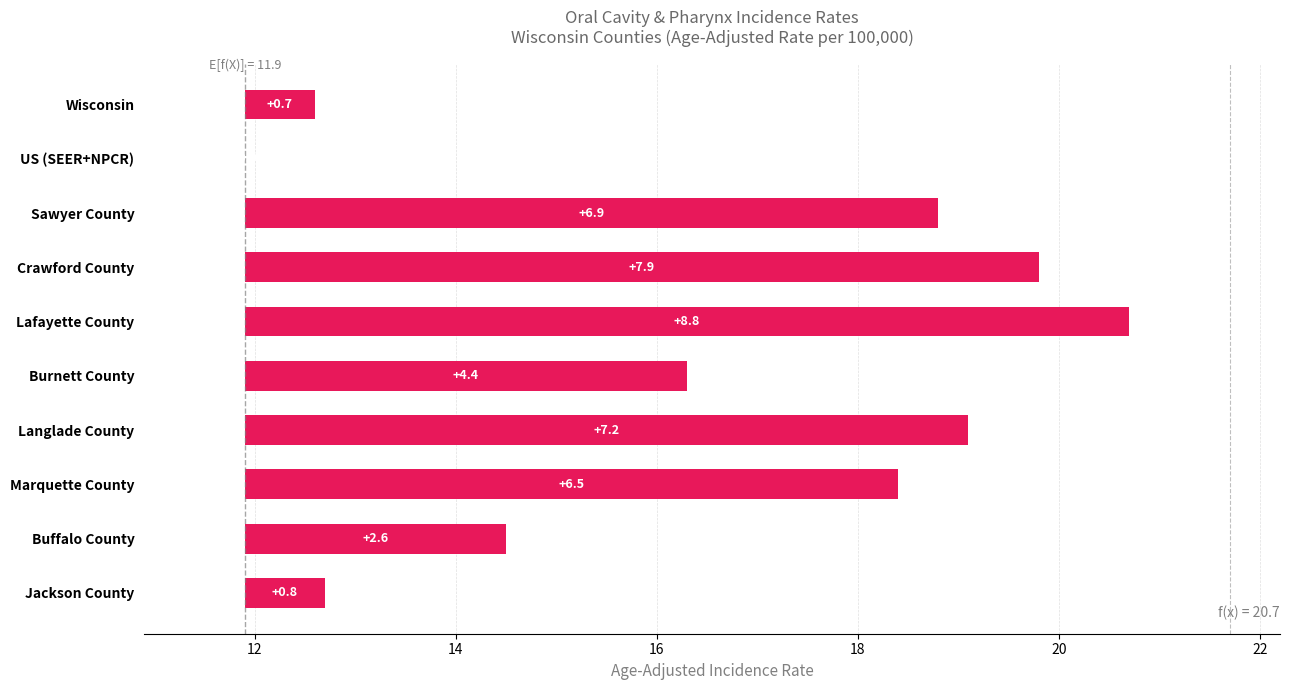

What is the difference between the maximum and second lowest values?

8.1